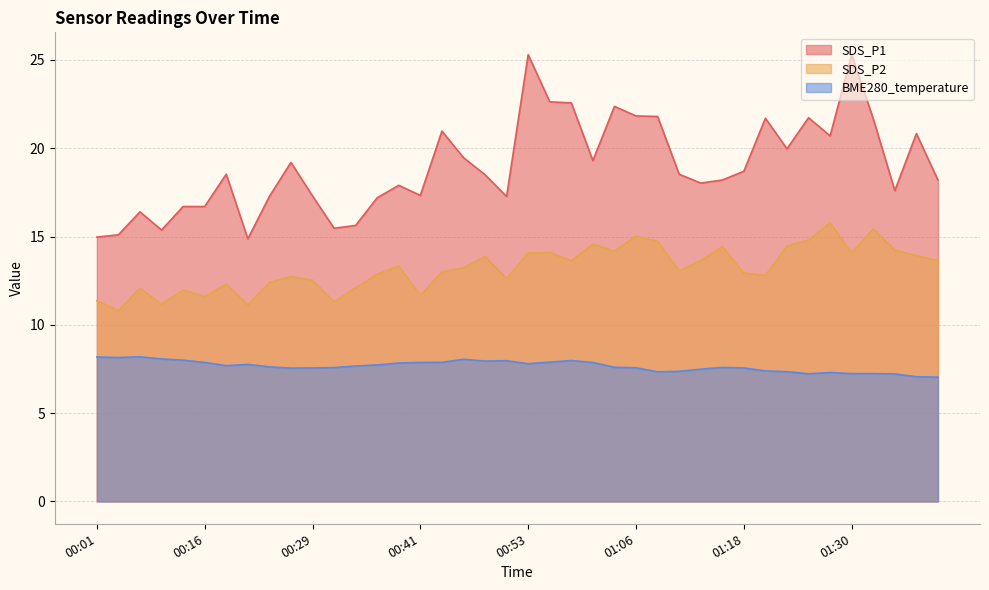

In SDS_P2, how many points are higher than both neighbors (excluding endpoints)?

12